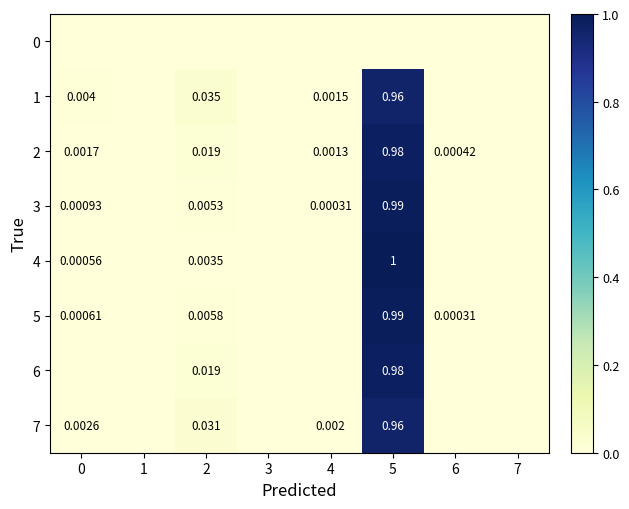

Rank the categories by 2 value from highest to lowest.

5, 2, 0, 4, 6, 1, 3, 7